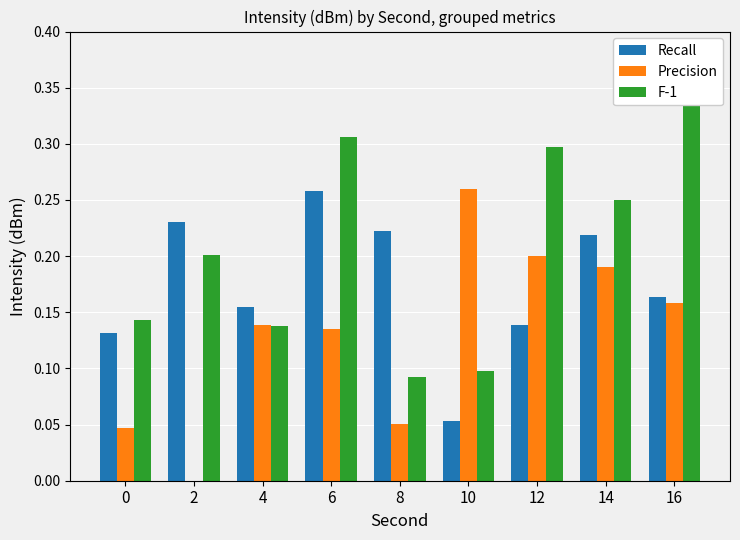

How many distinct data groups are displayed?

3